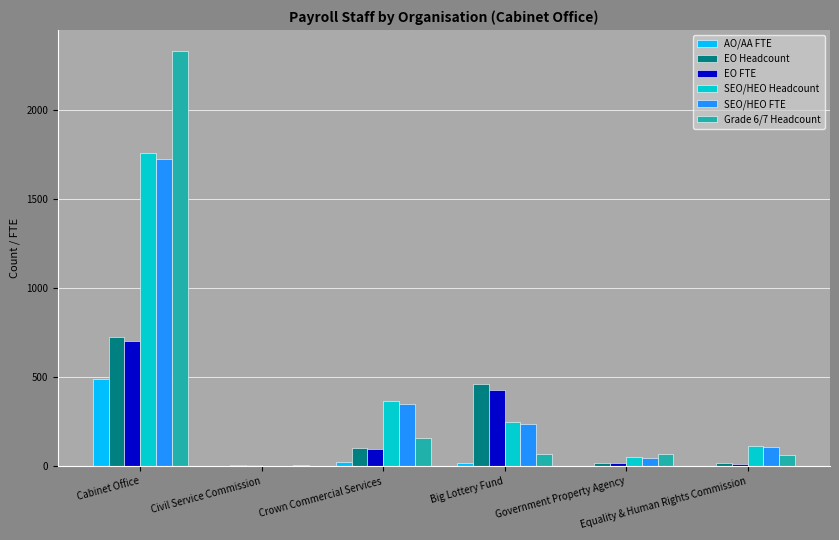

Count the number of data series in this chart.

6